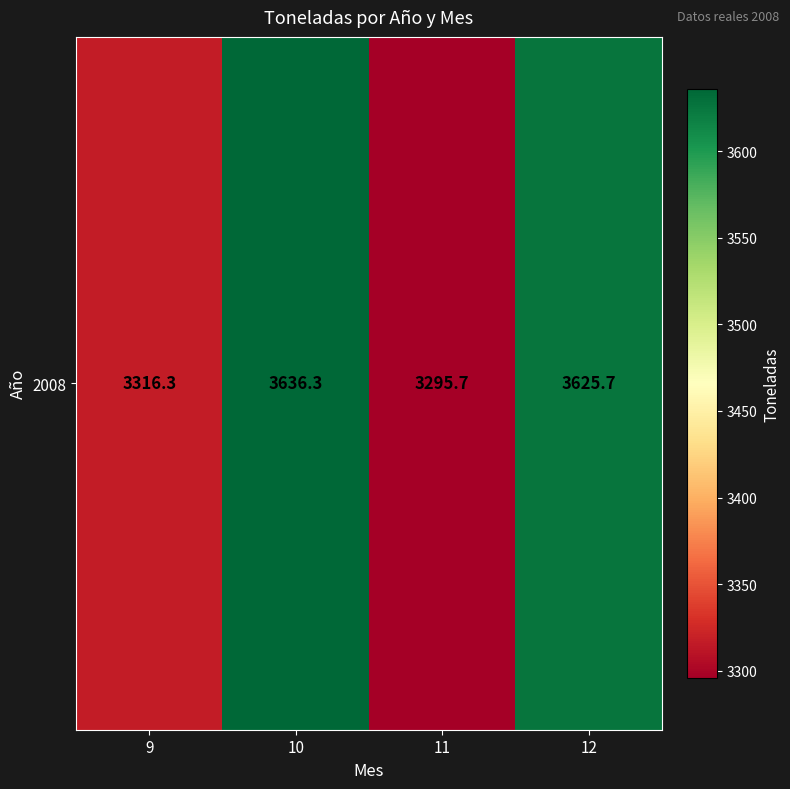

Rank the categories by value from highest to lowest.

10, 12, 9, 11